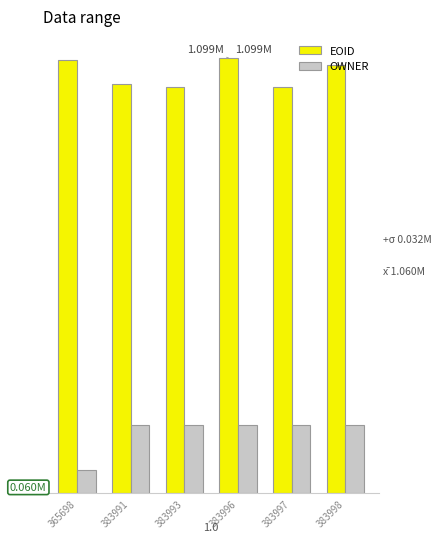

Are the bars horizontal?

No